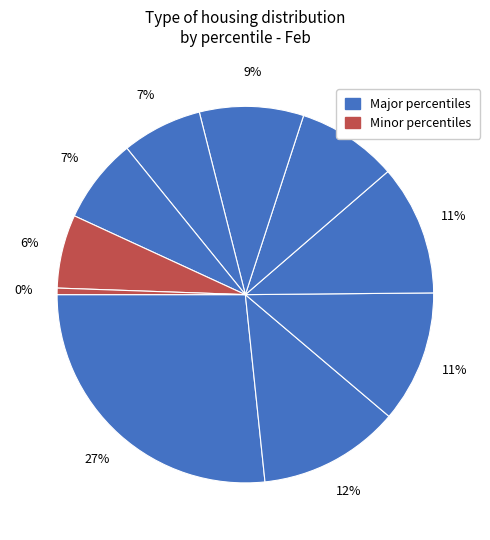

How many slices are in this pie chart?

10